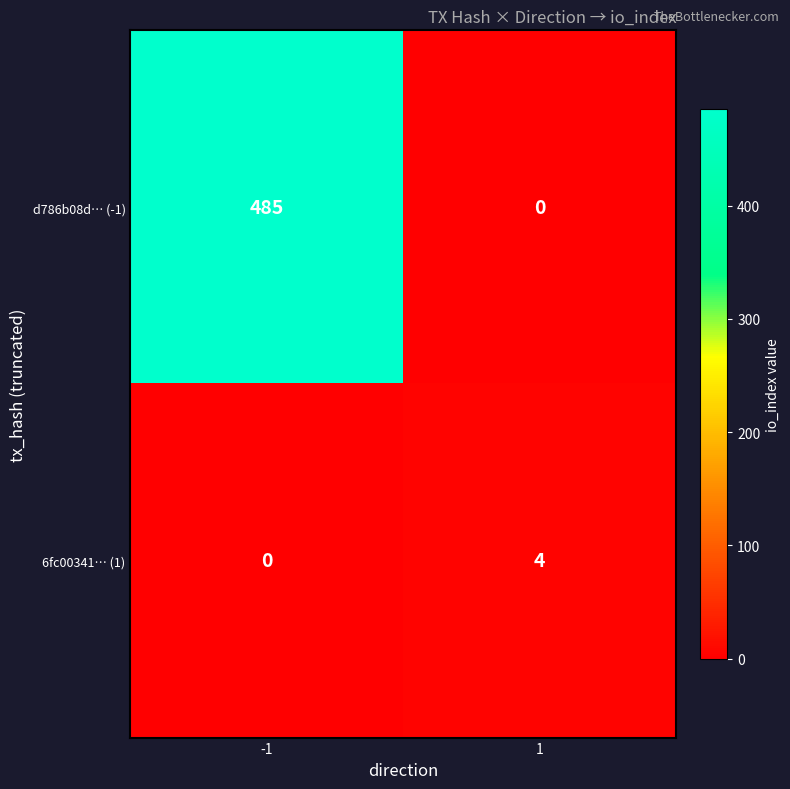

List the series in order of their peak value, lowest first.

6fc00341… (1), d786b08d… (-1)